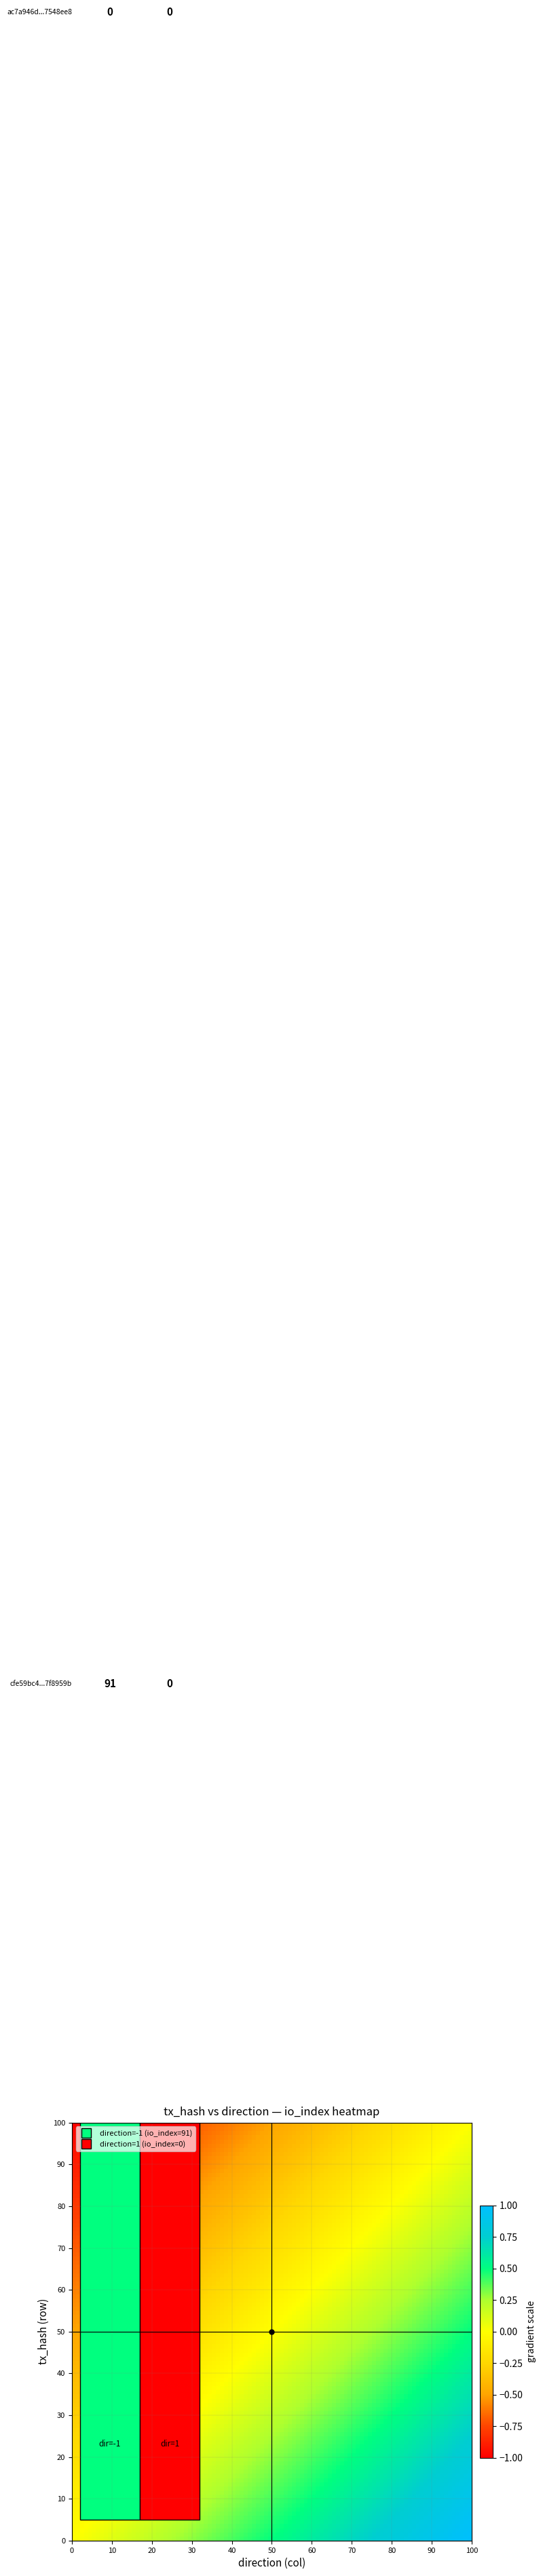

Is the value of cfe59bc4d6a31583898b8e2cf2bef70f7f8959b at direction_-1 greater than the value of ac7a946dc766e23703a41d945b20390b7548ee8 at direction_1?

Yes